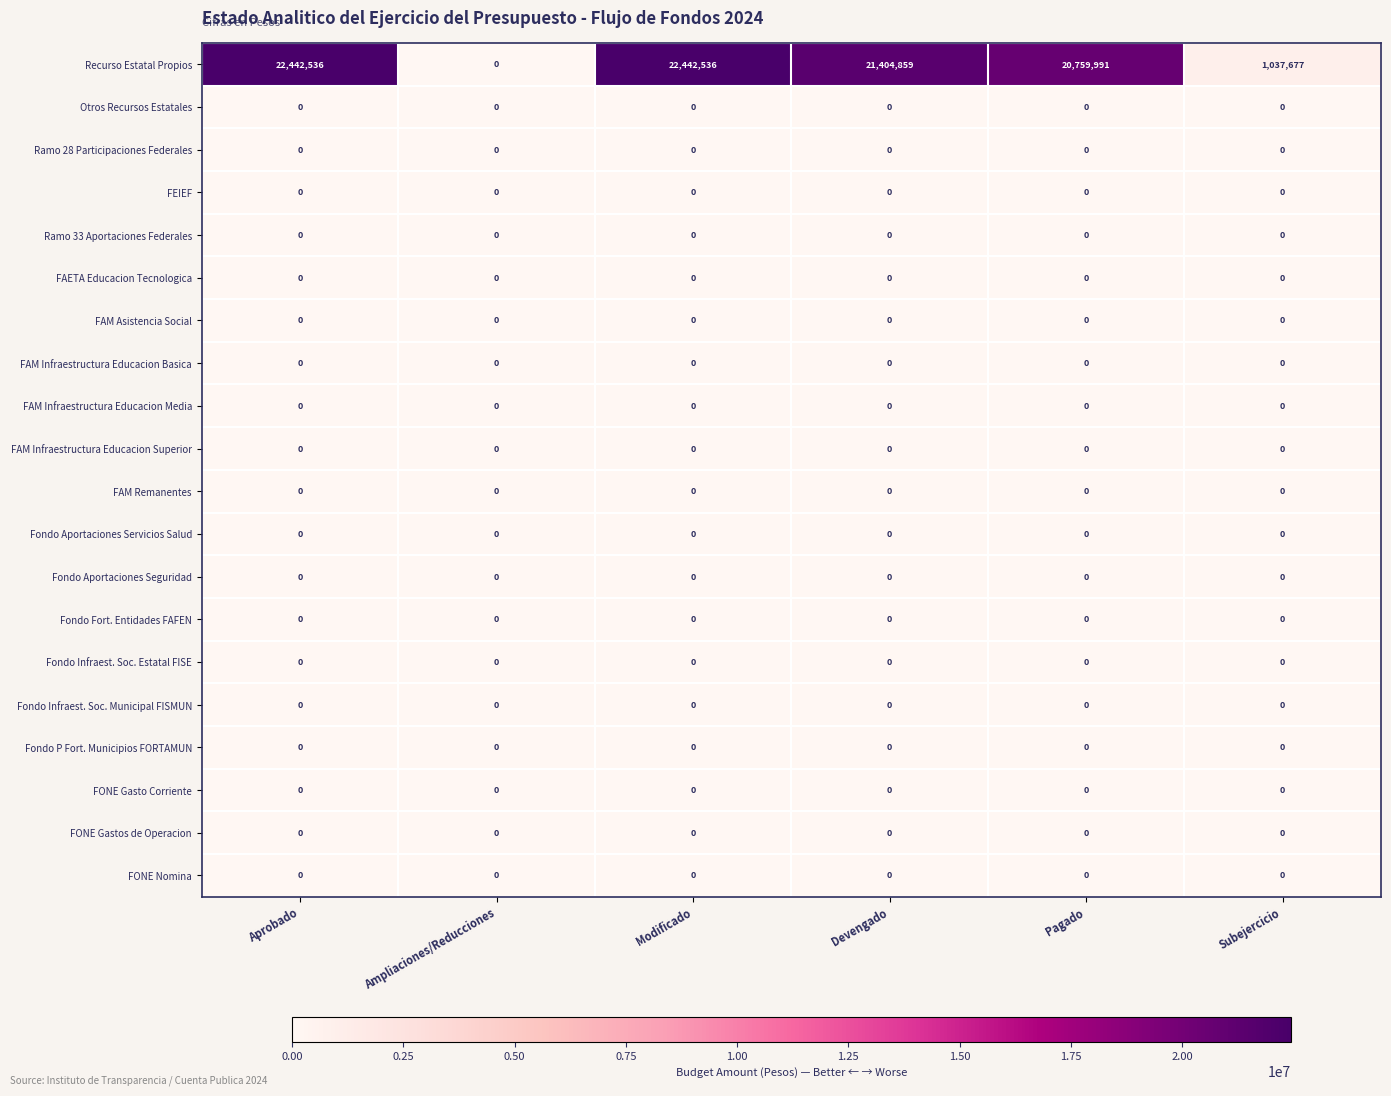

The Fondo Fort. Entidades FAFEN series shows 0 at Pagado. True or false?

True